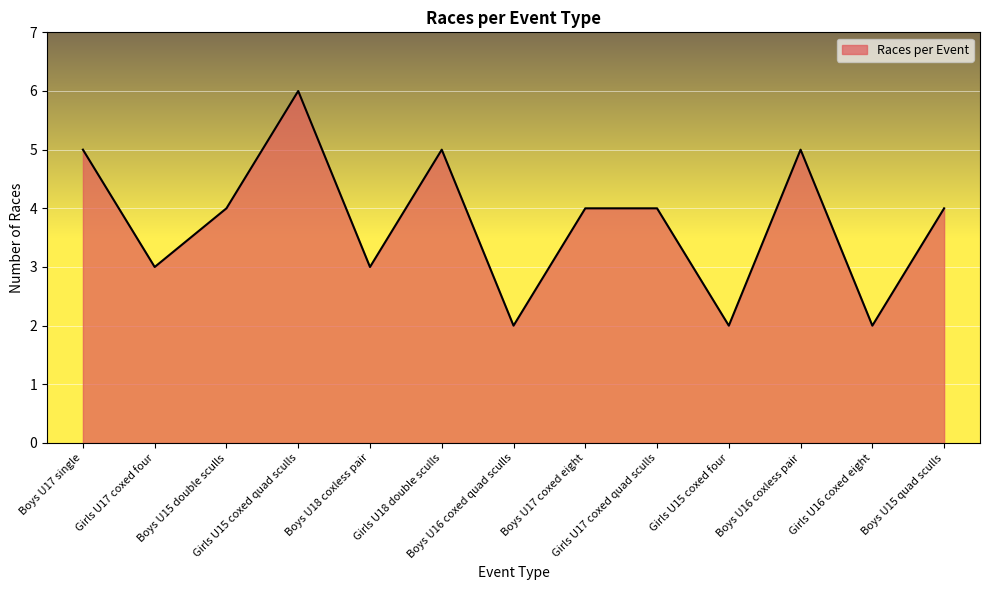

Reading right to left, extract all data points from this chart.

4	2	5	2	4	4	2	5	3	6	4	3	5